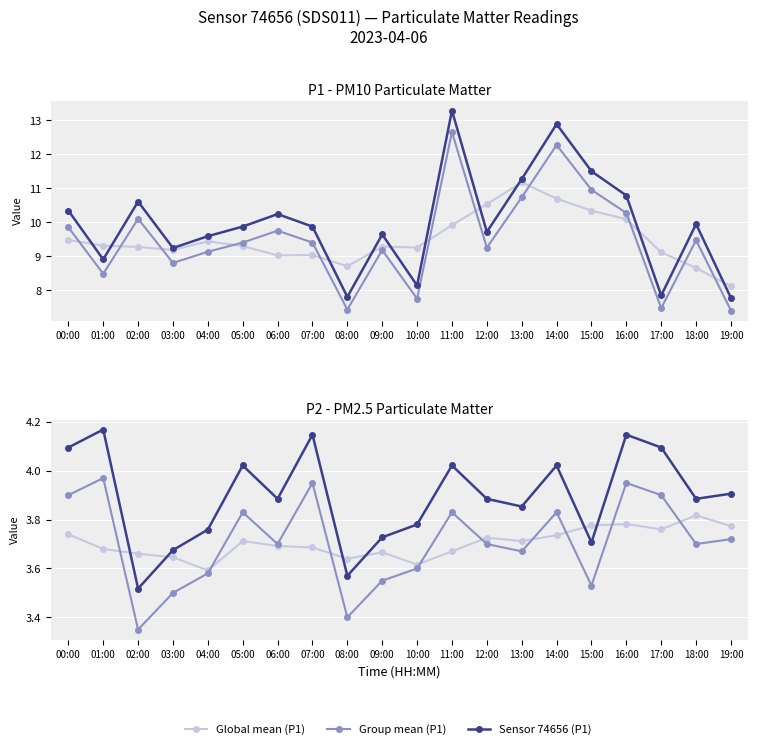

How many data points in Sensor 74656 (P1) are less than 9?

5